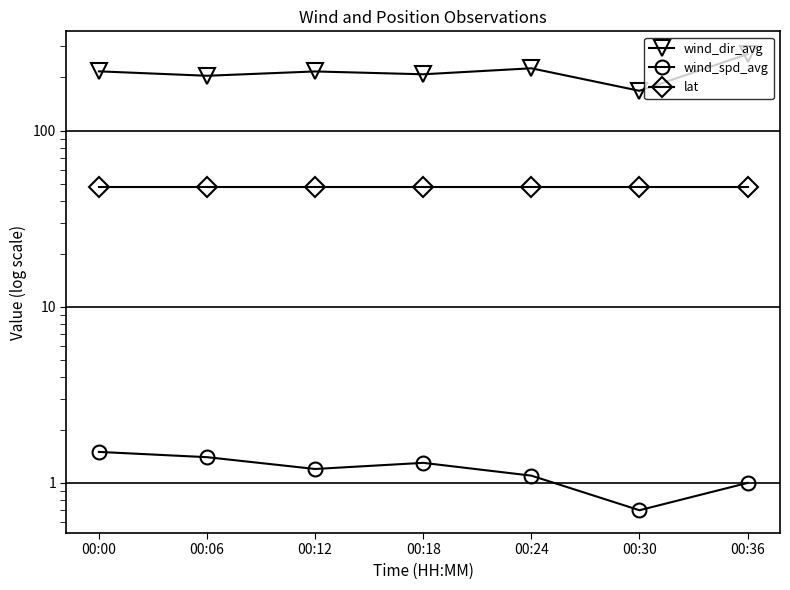

What is the total value across all series at 00:00?

265.8